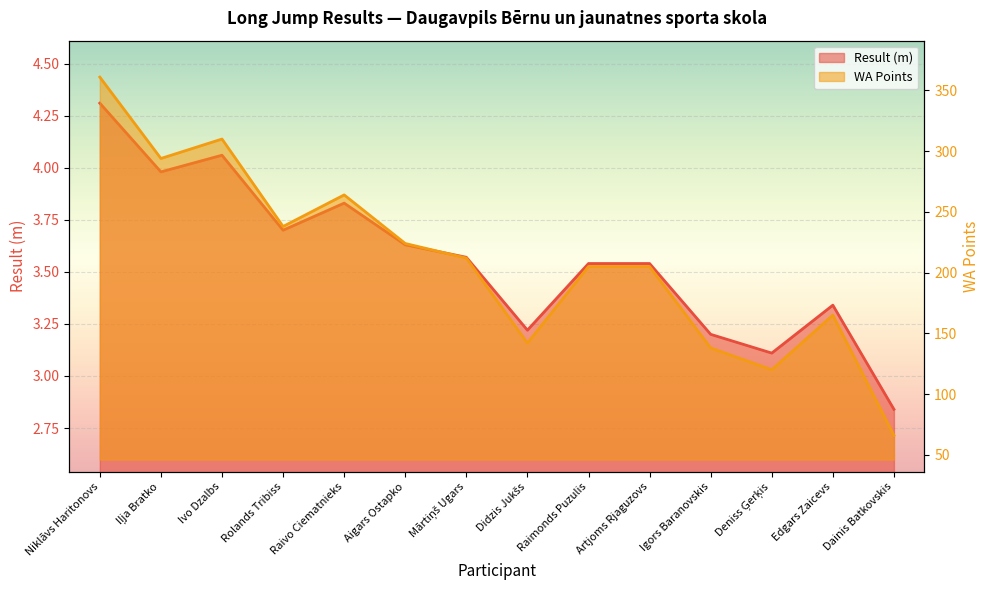

Rank the series at Iļja Bratko from highest to lowest value.

WA Points, Result (m)